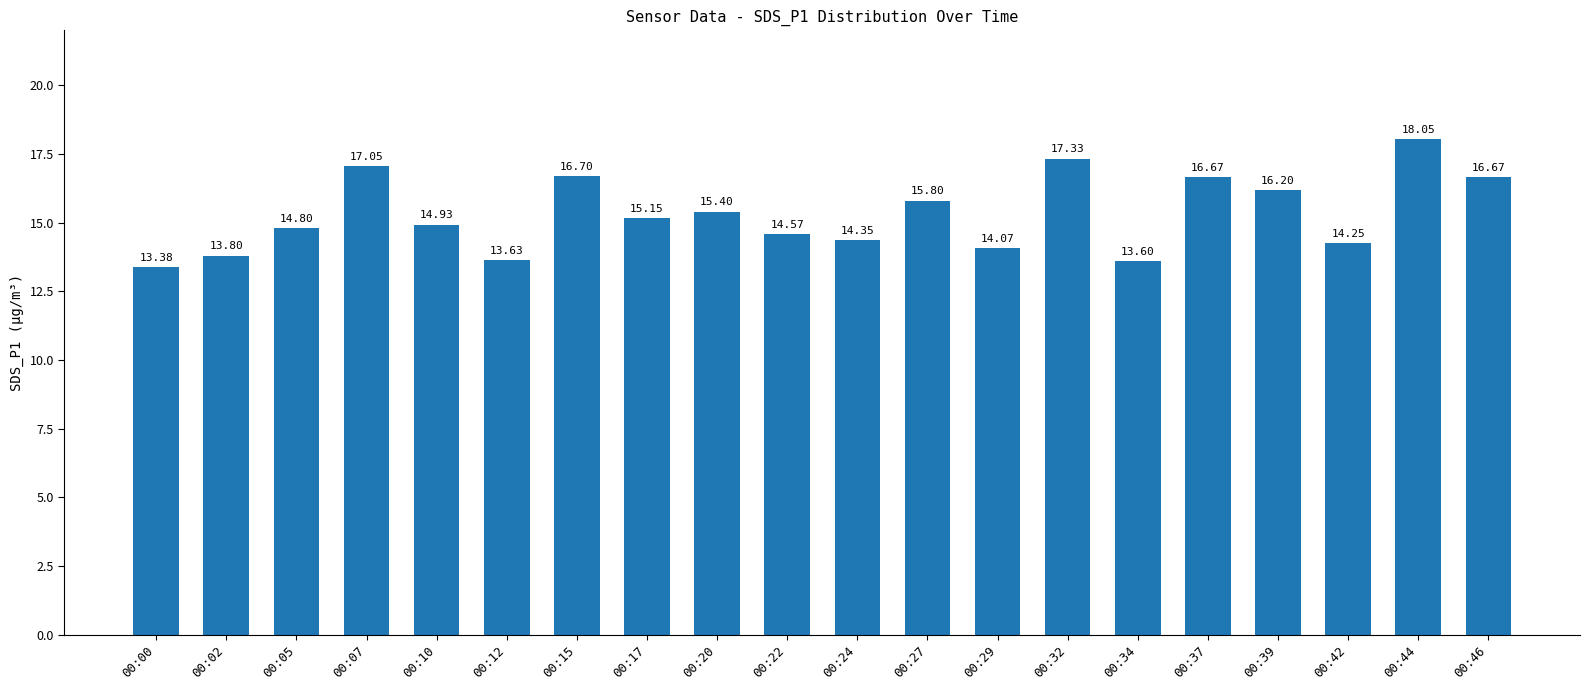

What is the difference between the second highest and second lowest values?

3.7